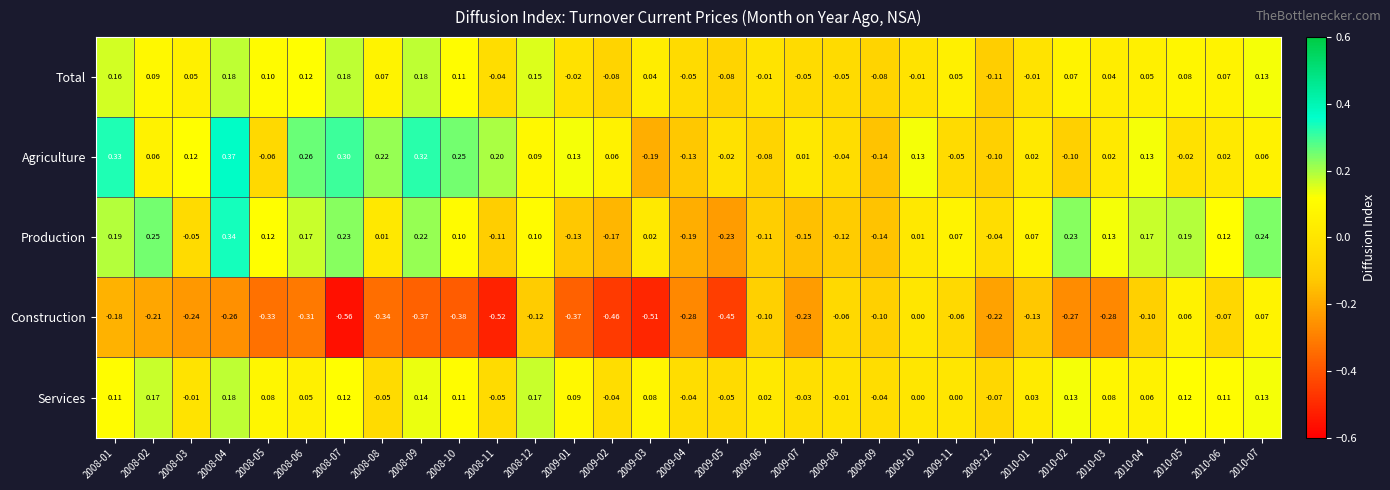

Is the value of Services at 2009-12 greater than the value of Construction at 2009-11?

No